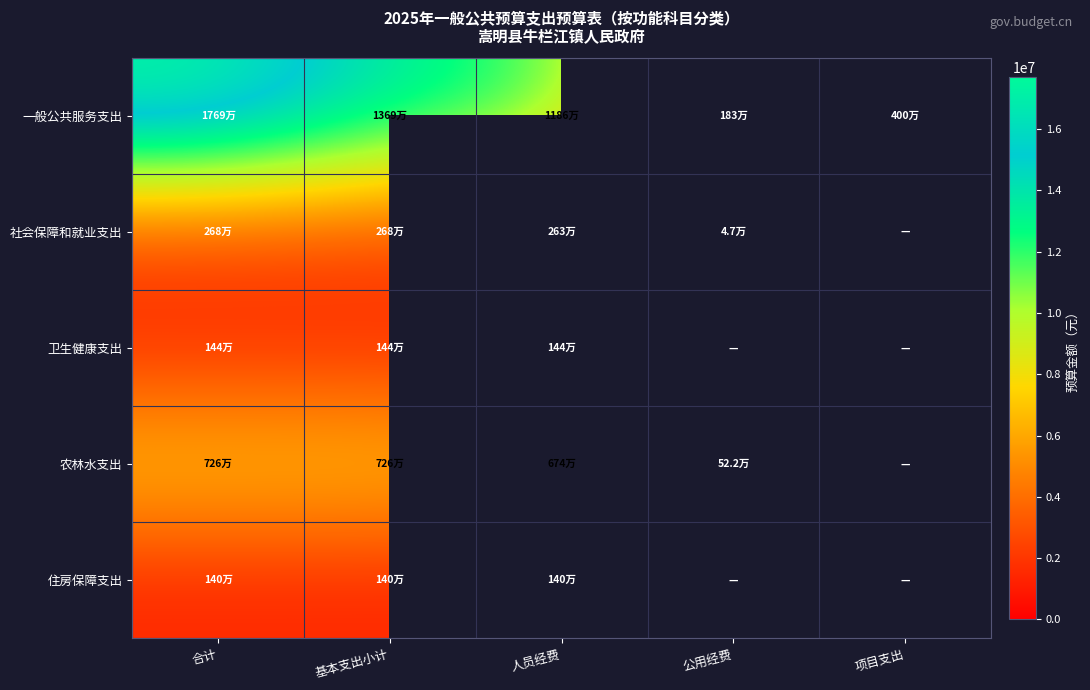

Which category has the highest value in the 社会保障和就业支出 series?

合计